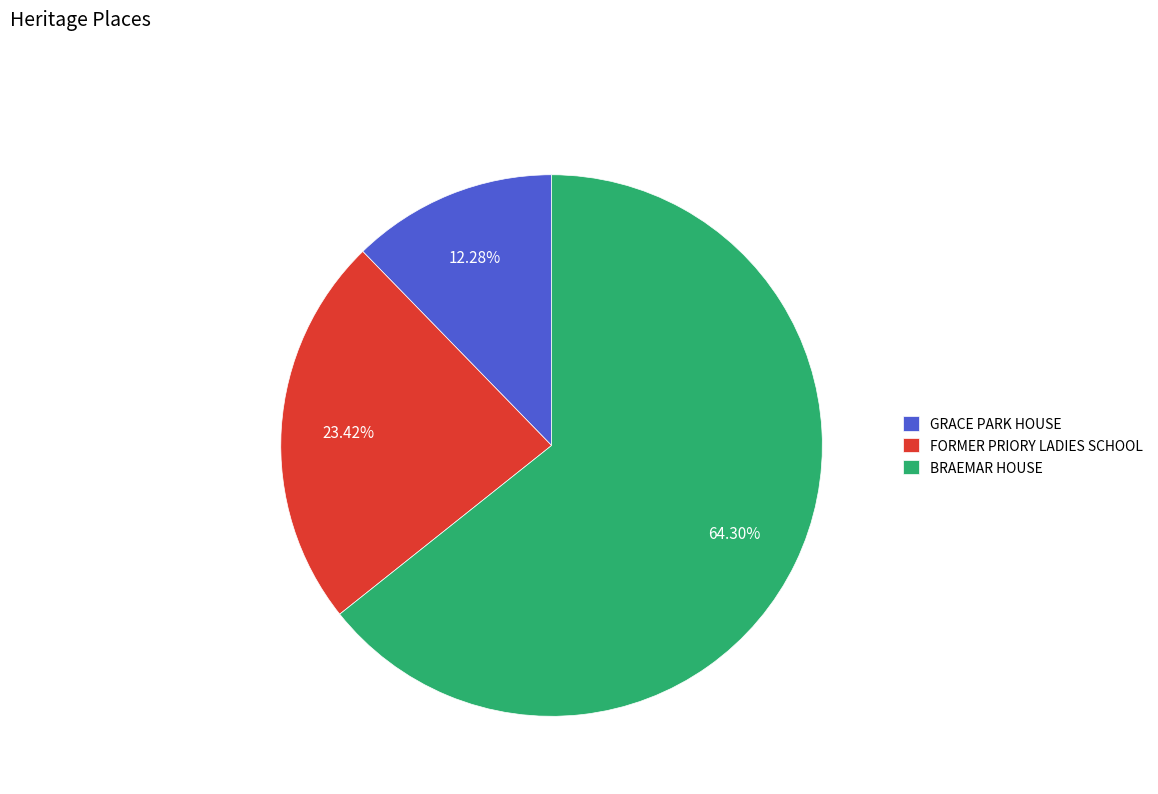

Do GRACE PARK HOUSE and FORMER PRIORY LADIES SCHOOL together represent more than half of the pie?

No